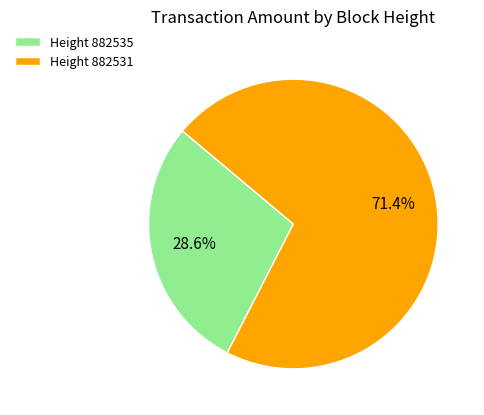

How many segments does this pie chart have?

2